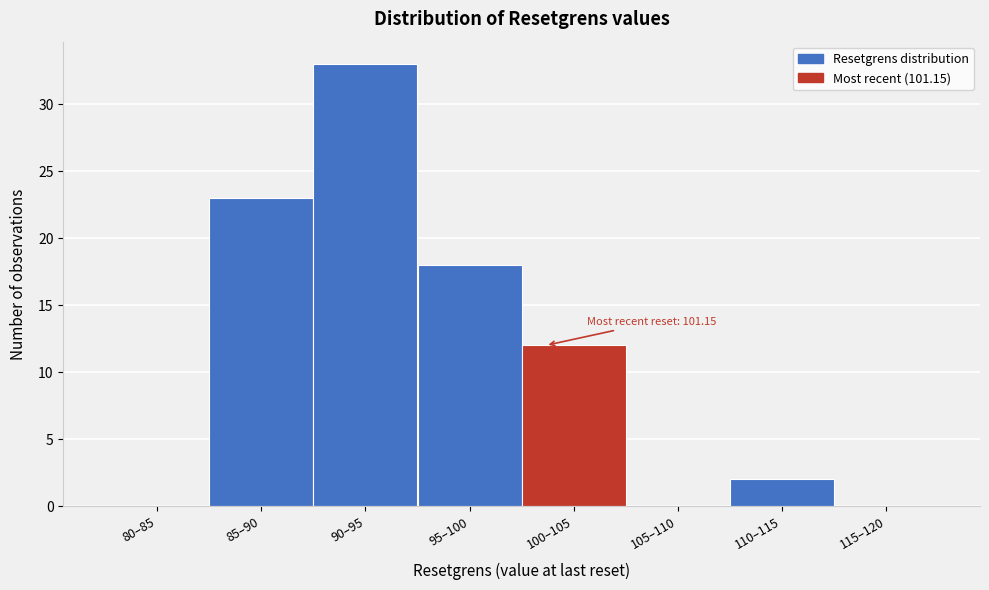

Reading left to right, list all the values displayed in this chart.

80–85=0	85–90=23	90–95=33	95–100=18	100–105=12	105–110=0	110–115=2	115–120=0